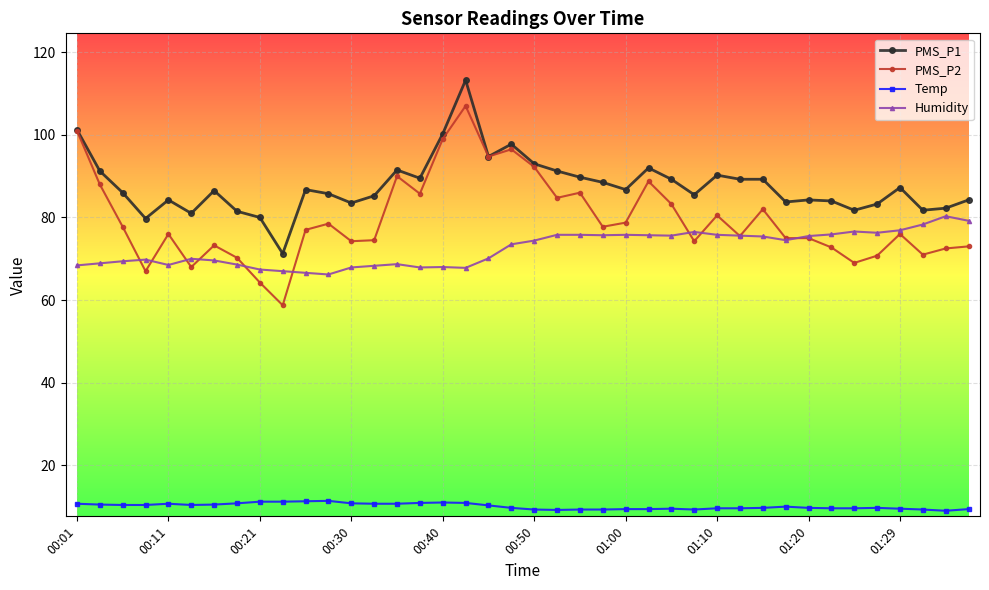

What is the value of the Humidity point at the 16th from the left?

67.9